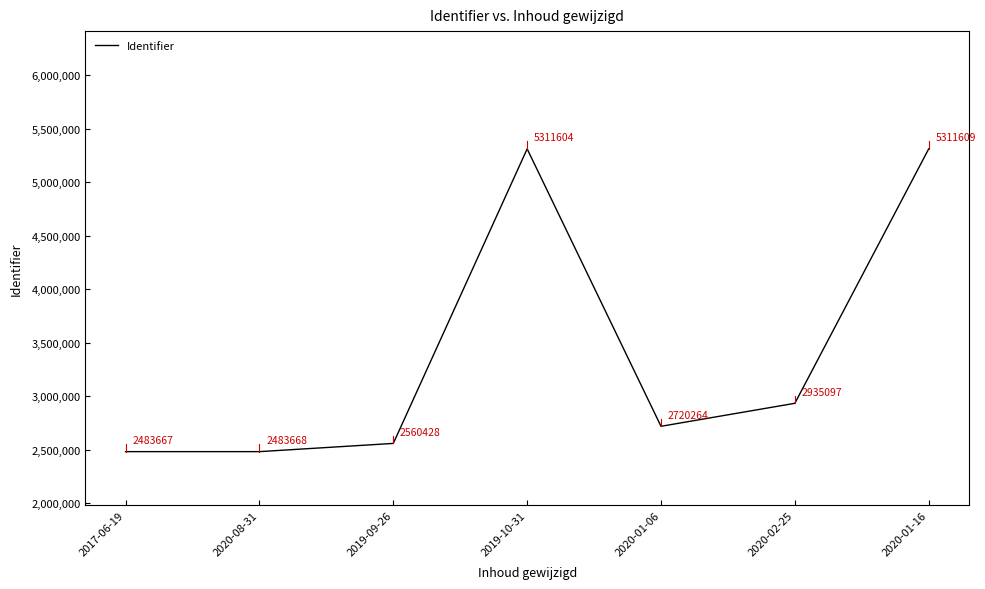

Where is the first local maximum?

2019-10-31